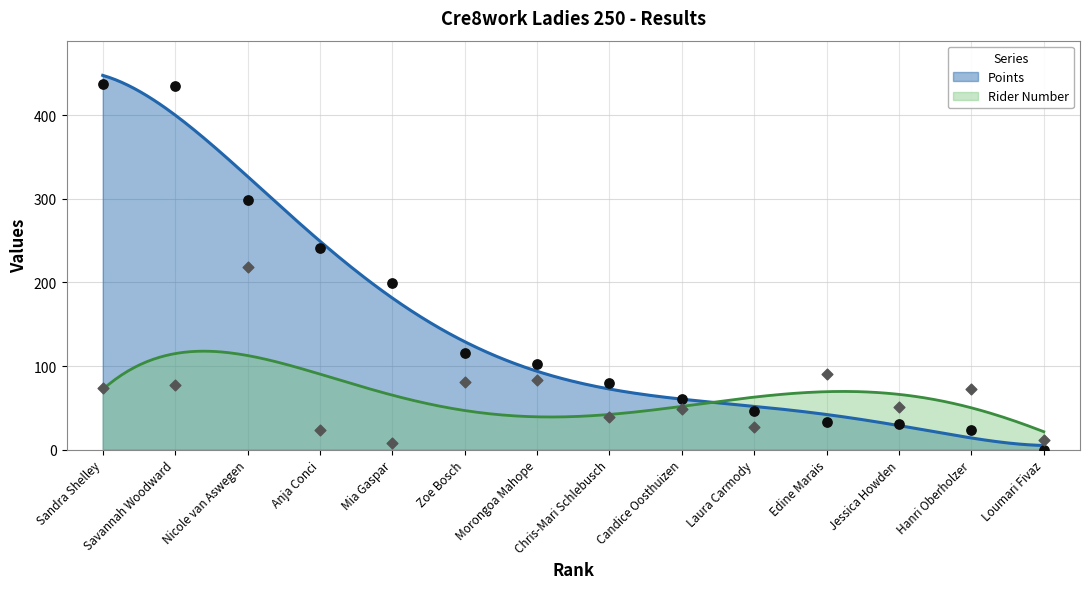

What is the total value across all series at Loumari Fivaz?

12